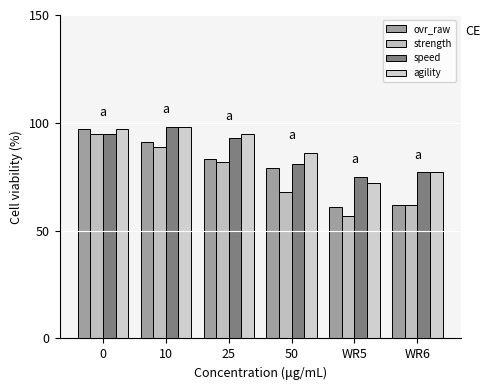

What is the minimum value shown in the chart?

57